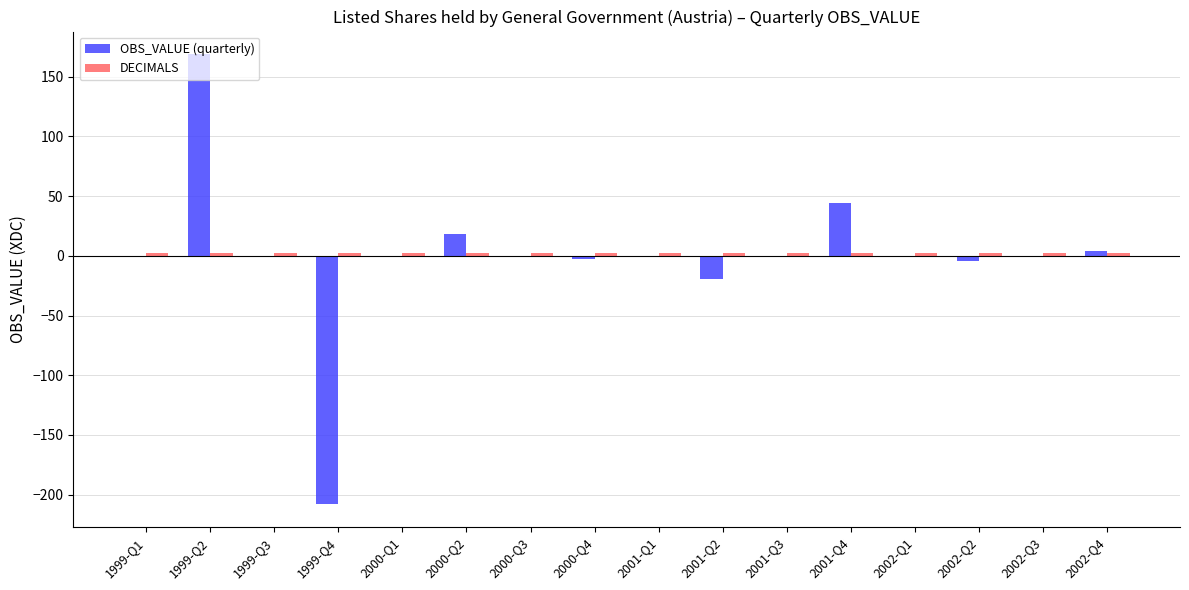

What is the maximum value shown in the chart?

169